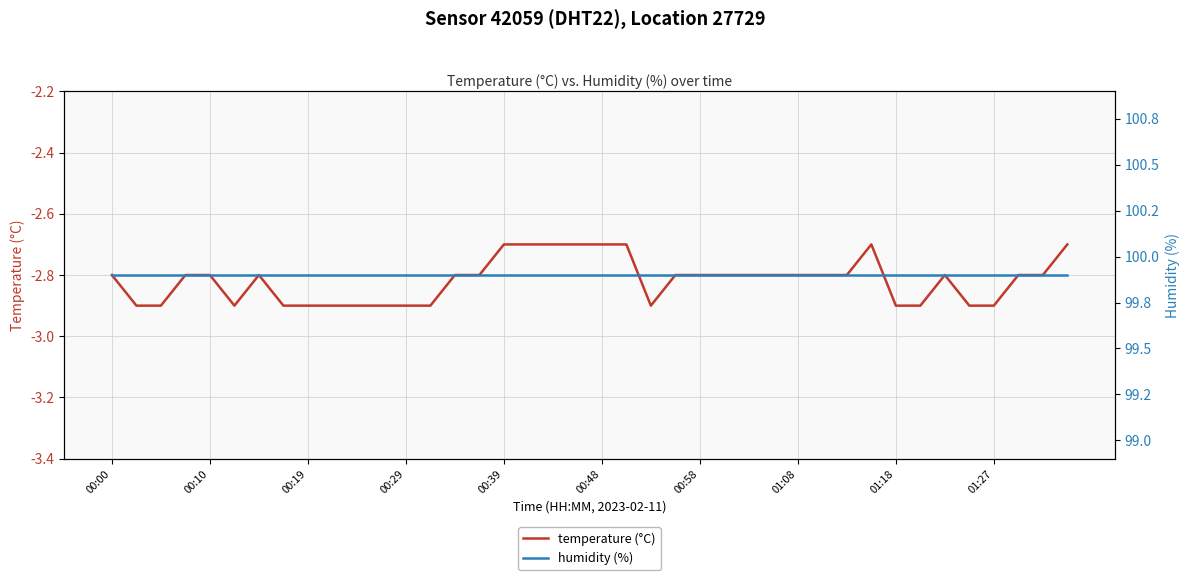

List the series in order of their peak value, lowest first.

temperature (°C), humidity (%)